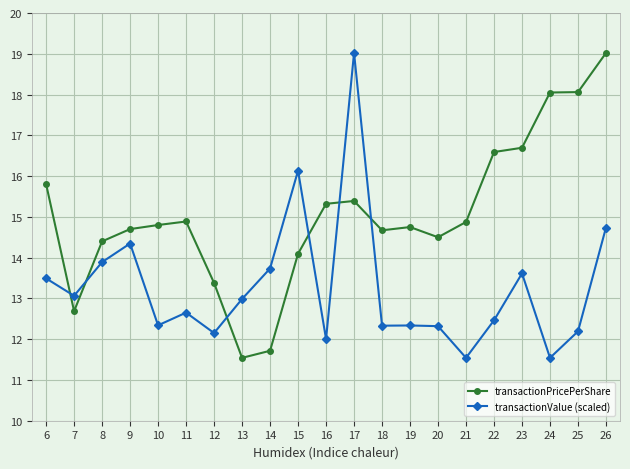

How many distinct data groups are displayed?

2